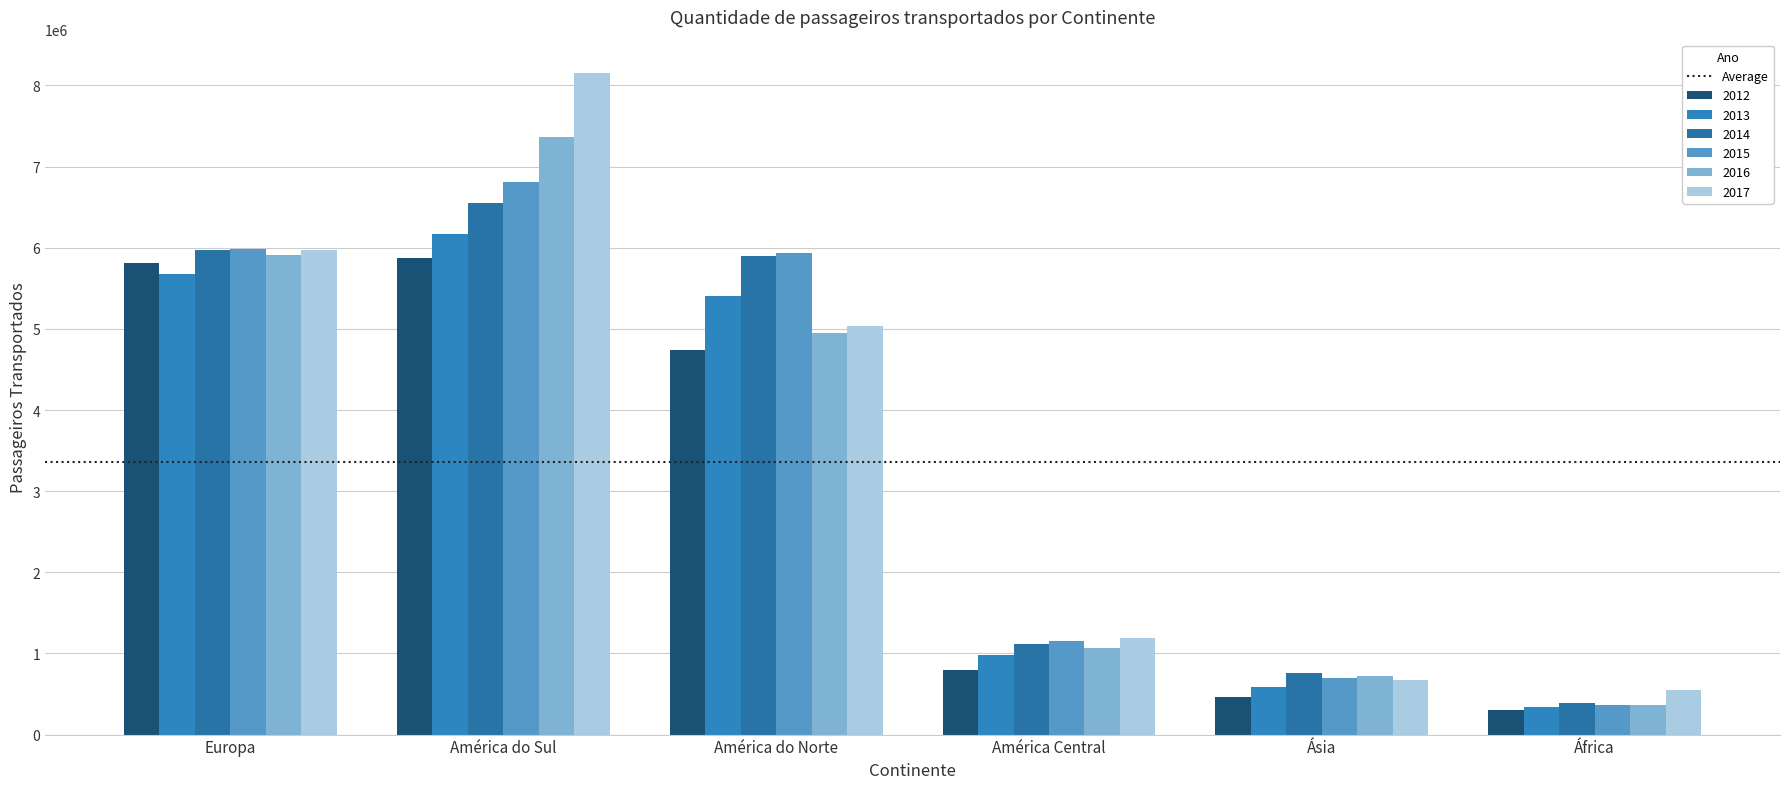

How many distinct data groups are displayed?

6